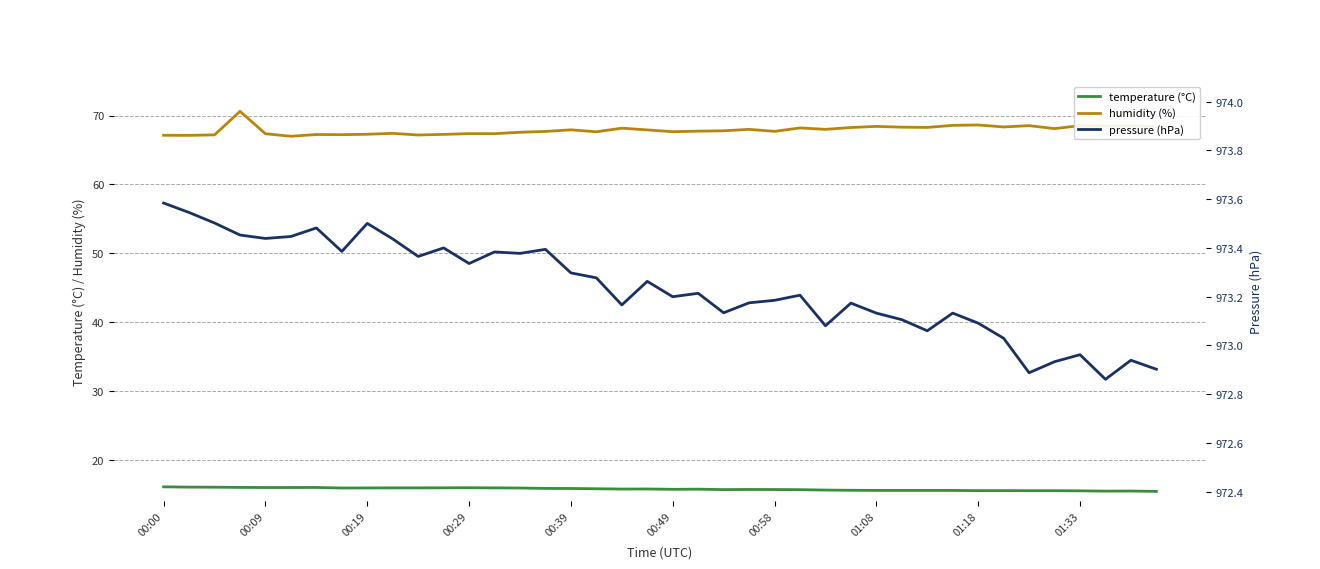

How many categories are shown in the chart?

40